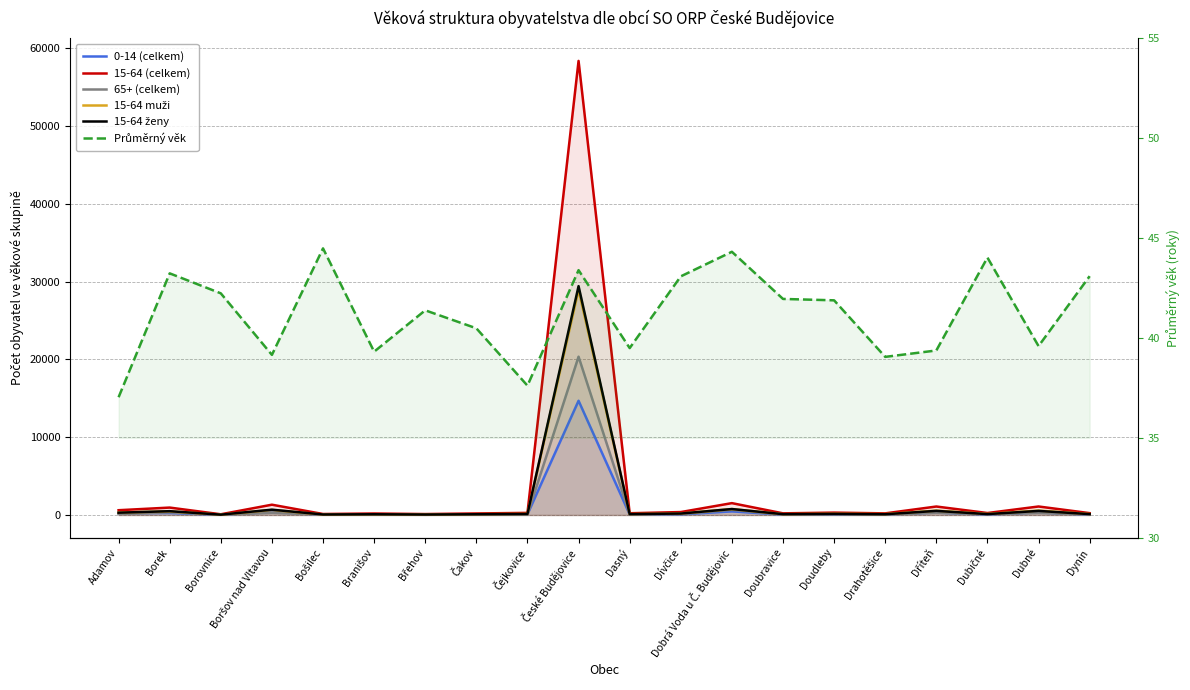

What is the difference between the second highest and second lowest values in the 15-64 muži series?

700.0